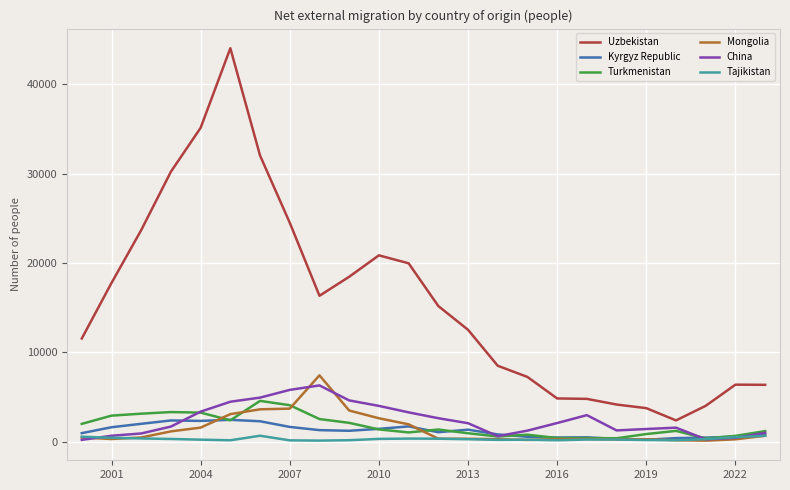

What is the greatest value displayed?

44029